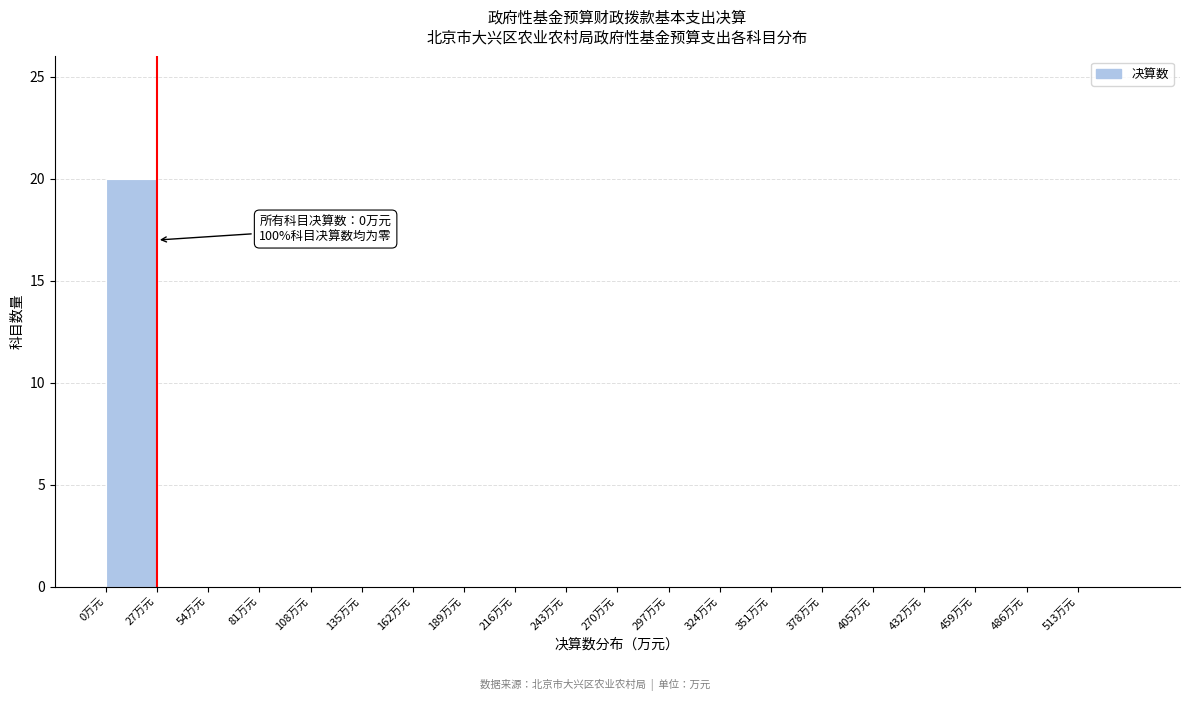

Which range on the x-axis has the tallest bar?

0 to 27